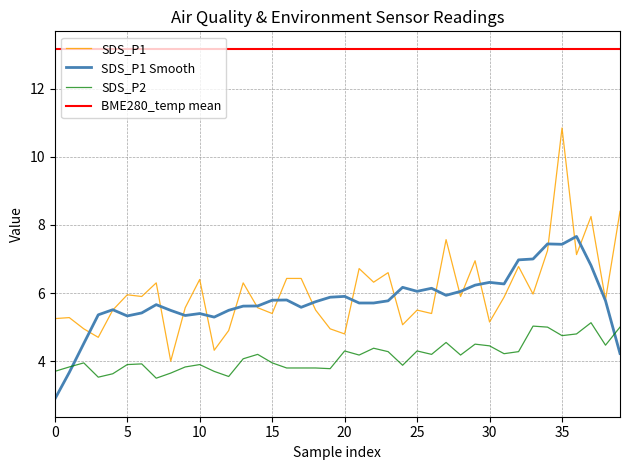

At how many categories does at least one series exceed 10?

40